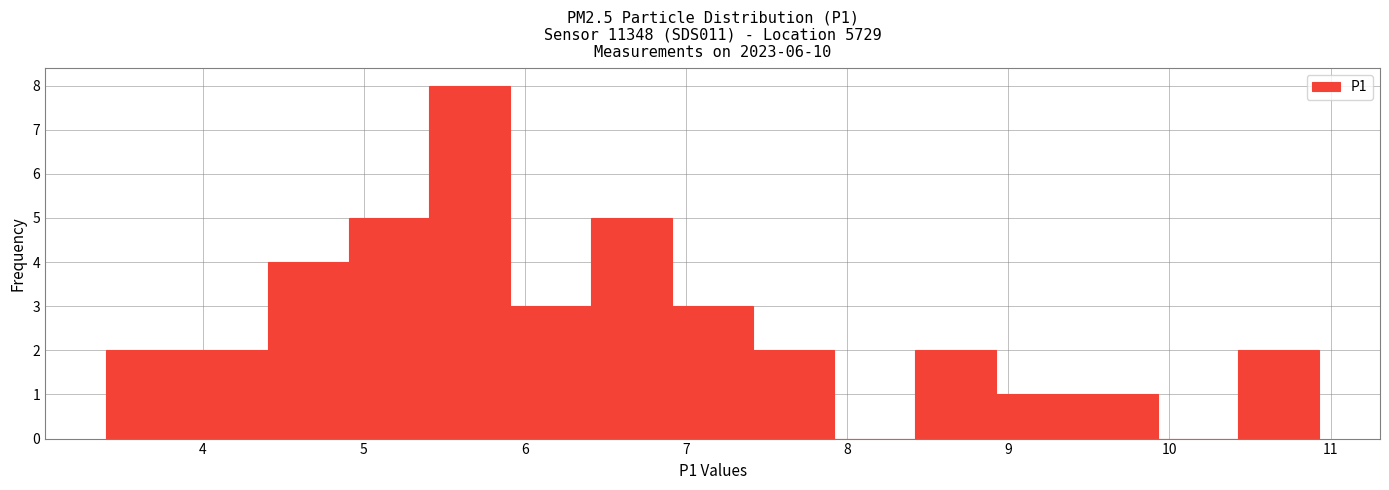

How tall is the bar that spans 5.4 to 5.9 on the x-axis? Neither the bar edges nor the heights are printed on the chart, so give them approximately, as read against the axes.

8